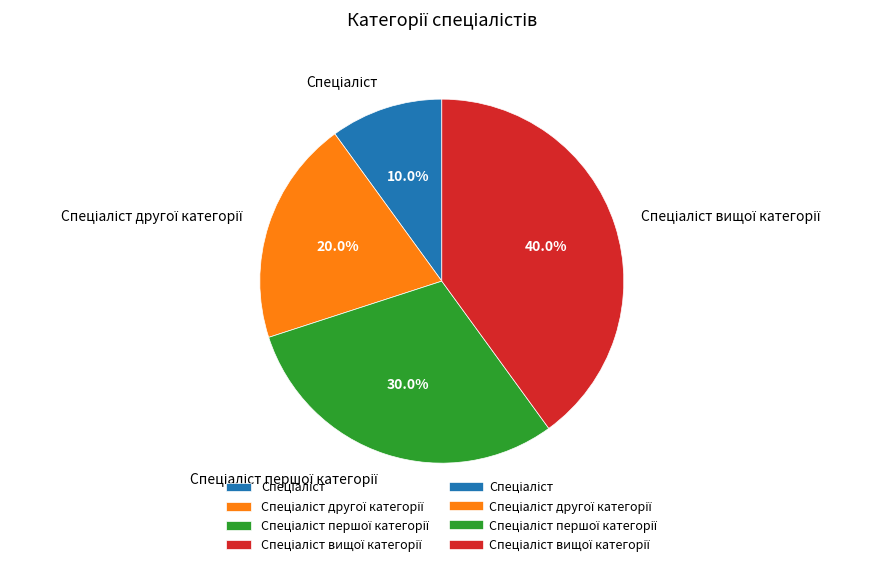

Is there any slice that represents more than half of the pie?

No